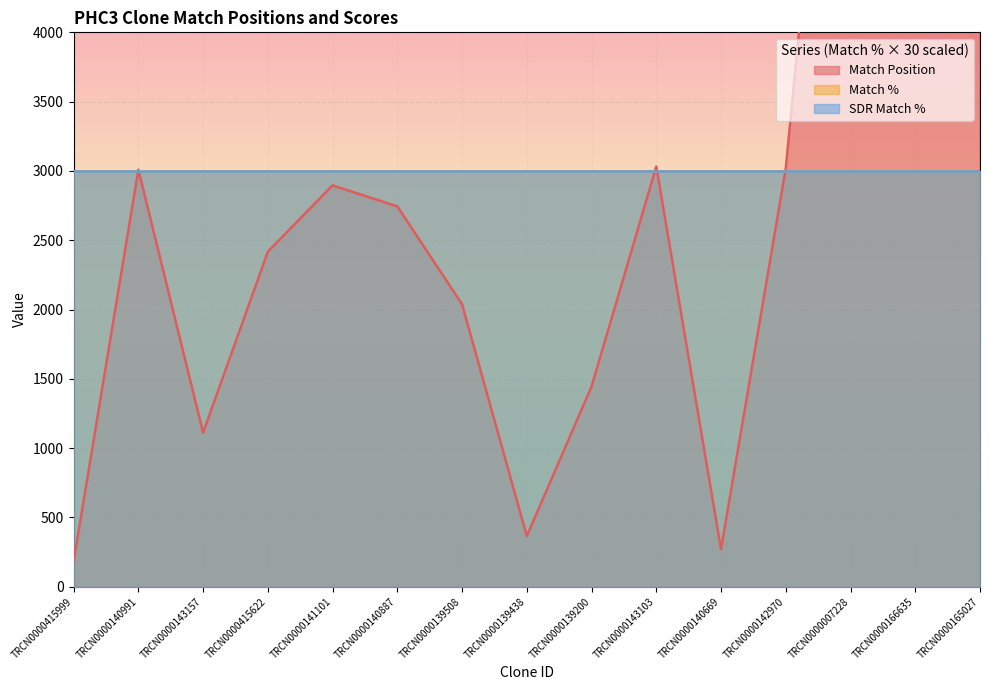

Where is the first local minimum for Match Position?

TRCN0000143157